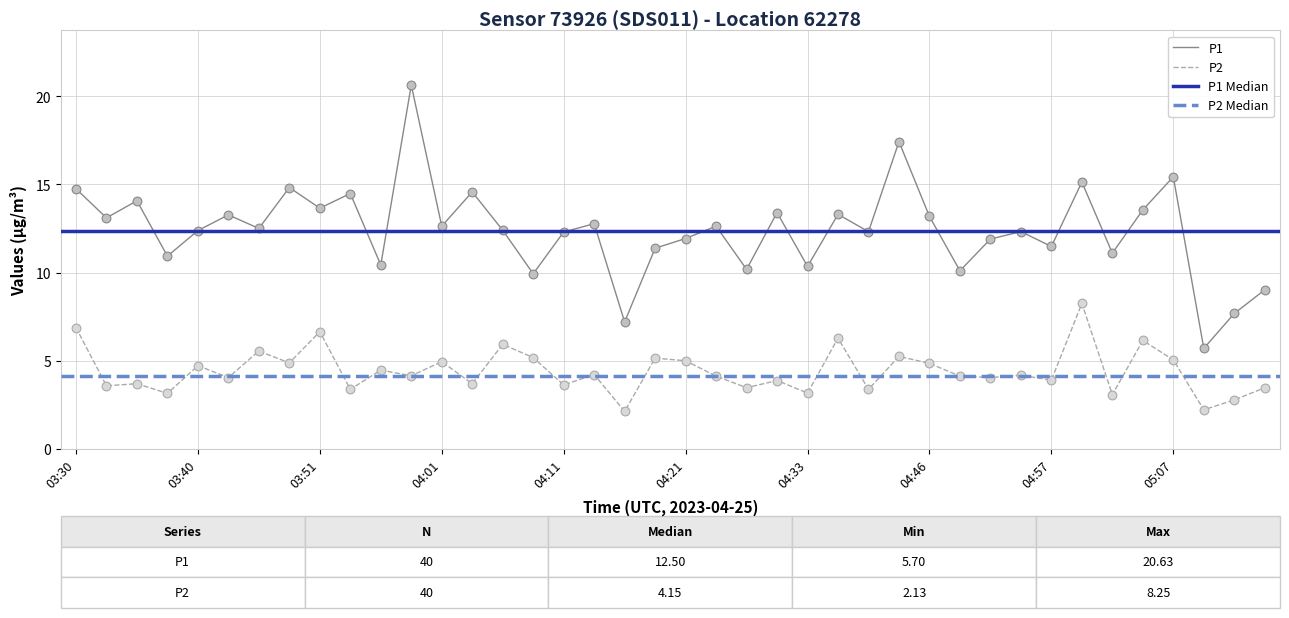

Which series contains the highest Y value?

P1